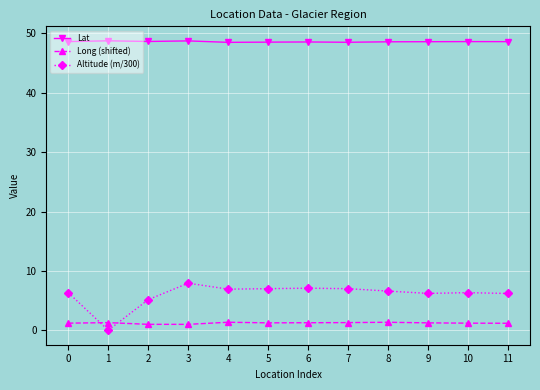

What are all the series names shown in the legend?

Lat, Long (shifted), Altitude (m/300)